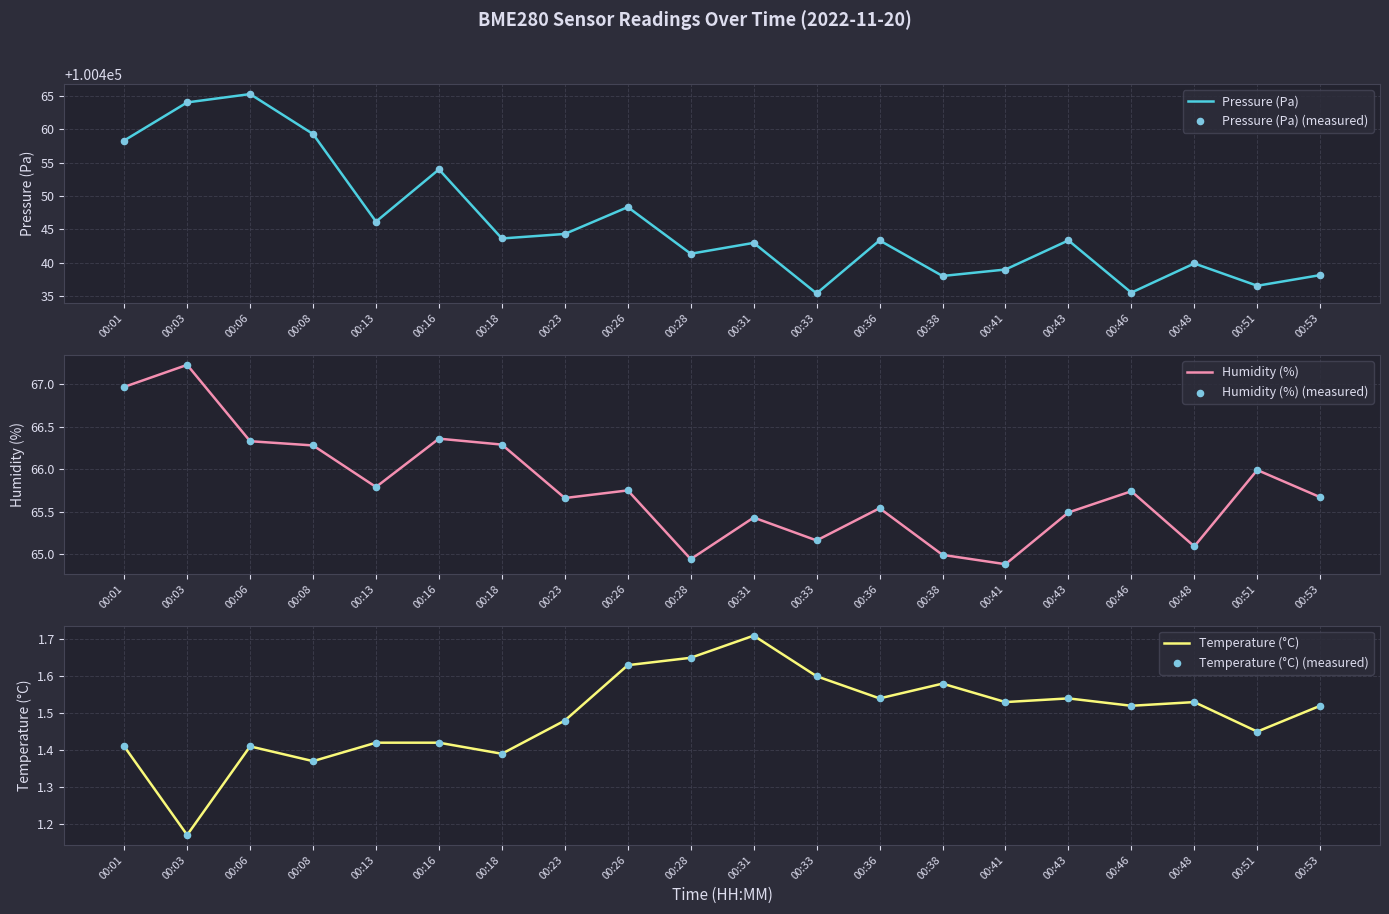

Which series reaches the maximum Y coordinate?

Pressure (Pa)